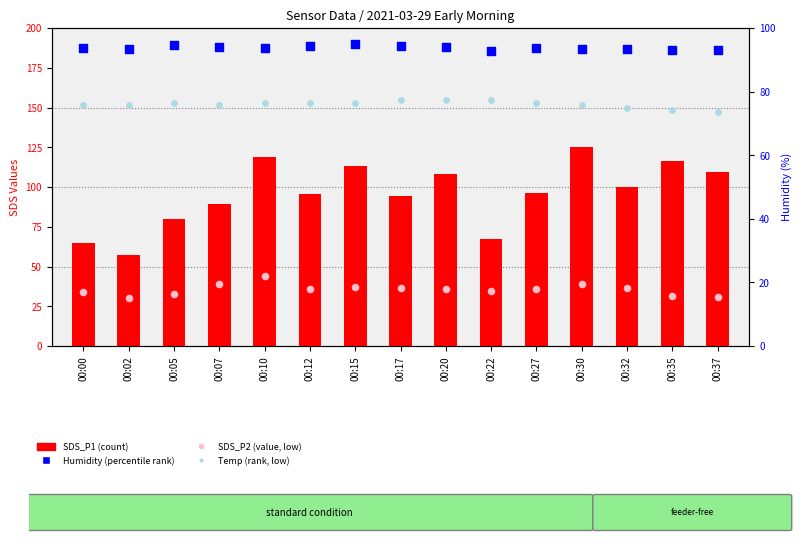

At which category is the sum across all series the highest?

00:10